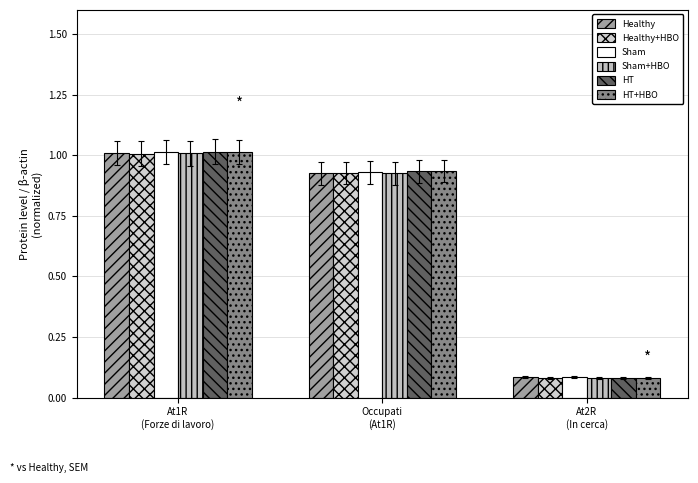

How many data points does each series have?

3